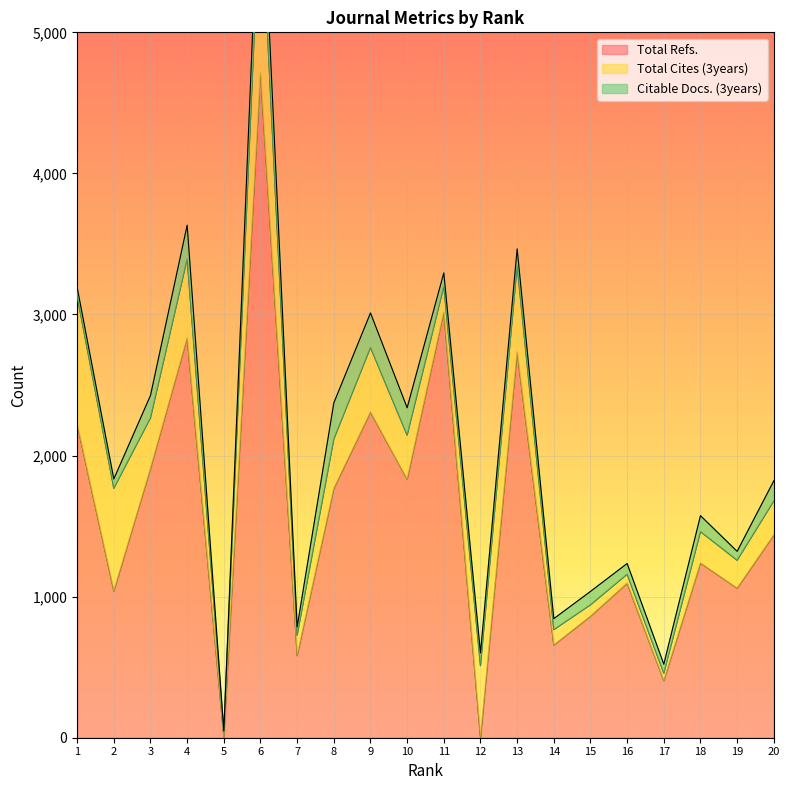

Rank the categories by Total Refs. value from lowest to highest.

5, 12, 17, 7, 14, 15, 2, 19, 16, 18, 20, 8, 10, 3, 1, 9, 13, 4, 11, 6